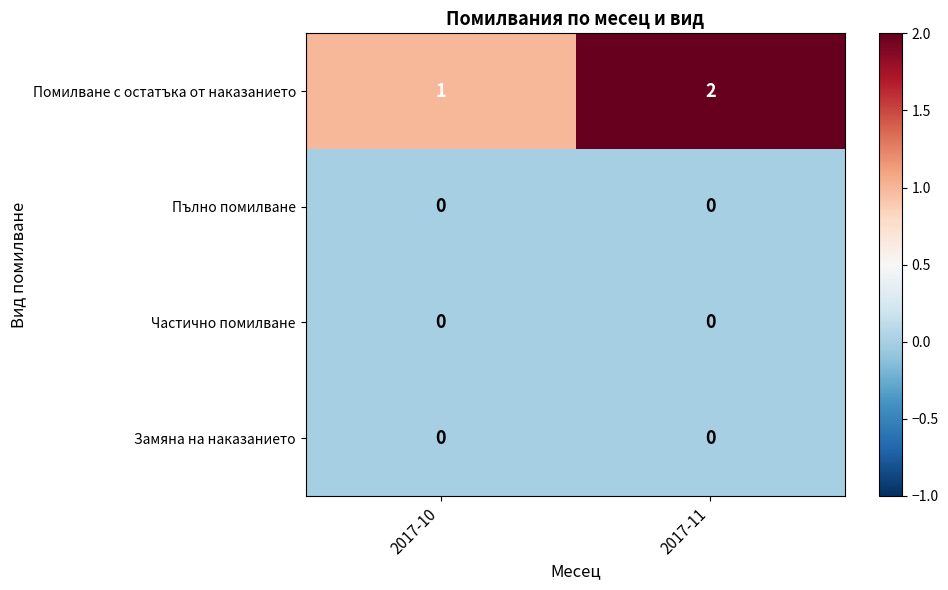

True or false: Помилване с остатъка от наказанието has a value of 2 at 2017-11.

True